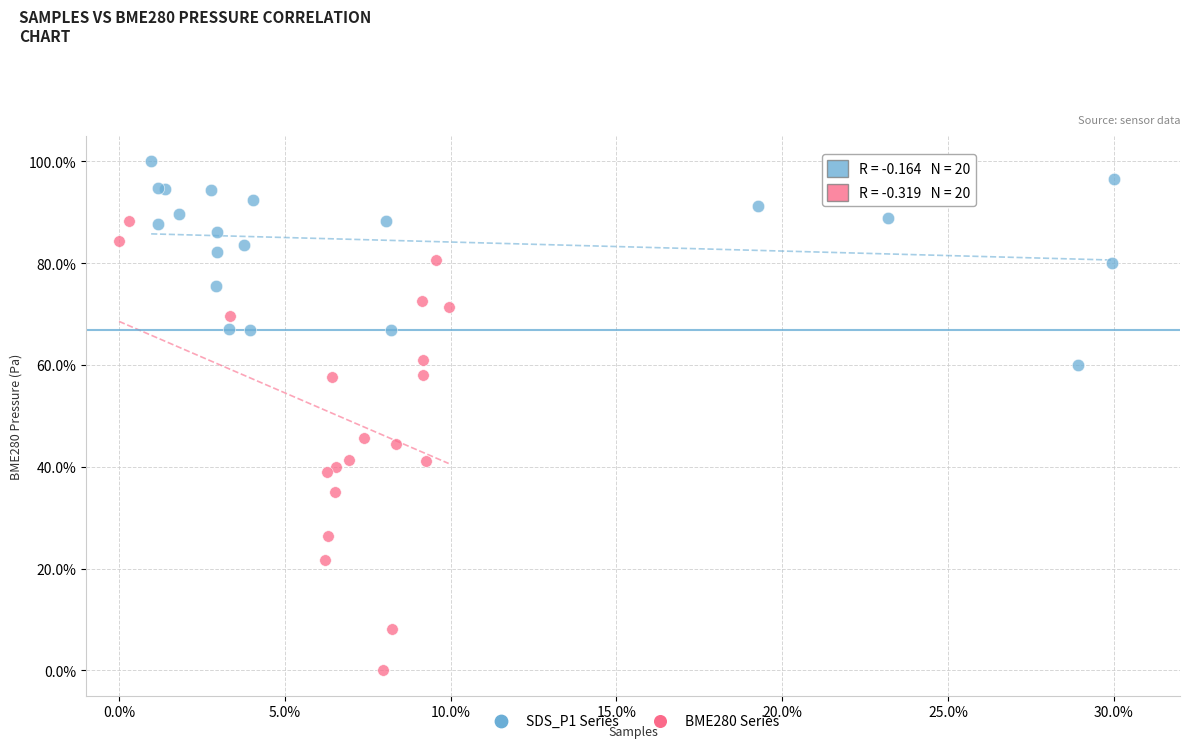

What are all the series names shown in the legend?

SDS_P1 Series, BME280 Series